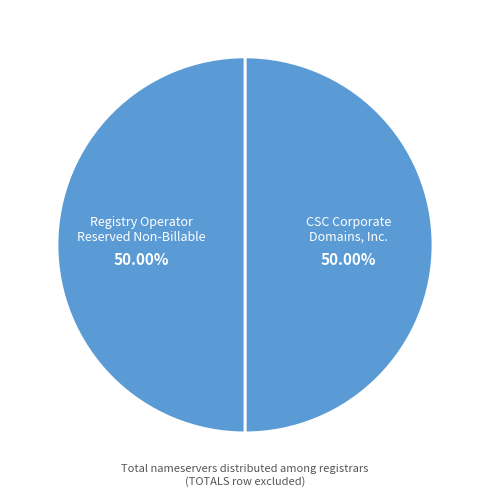

How many segments does this pie chart have?

2